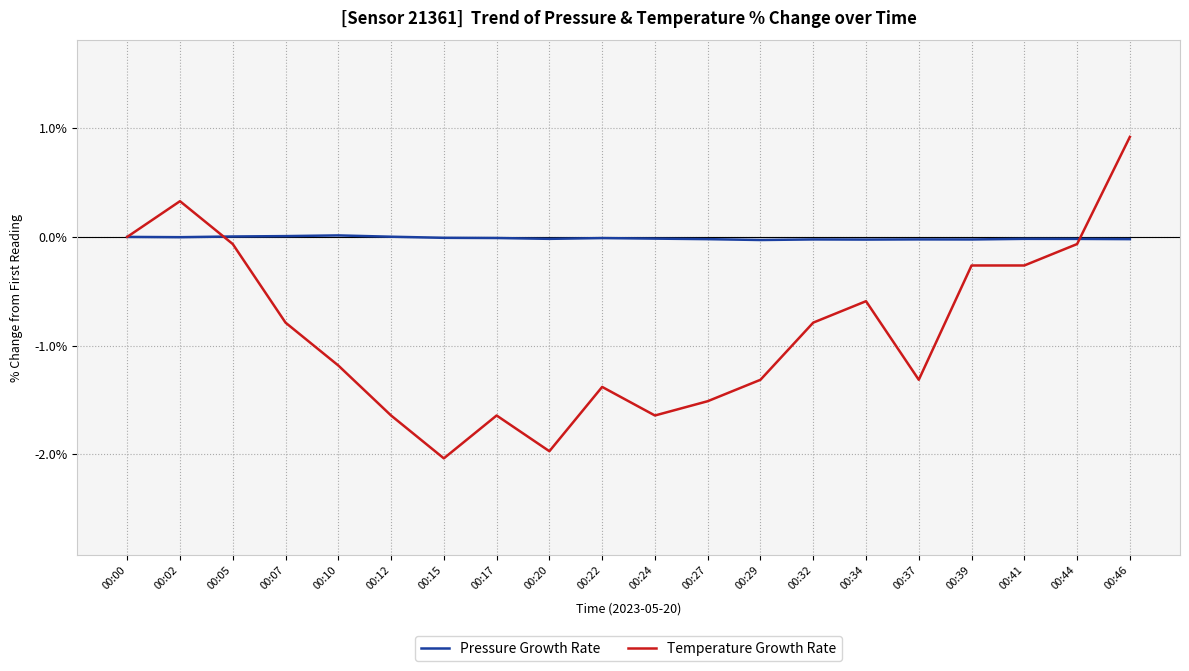

The value of Pressure Growth Rate at 00:24 is -0.0. True or false?

True